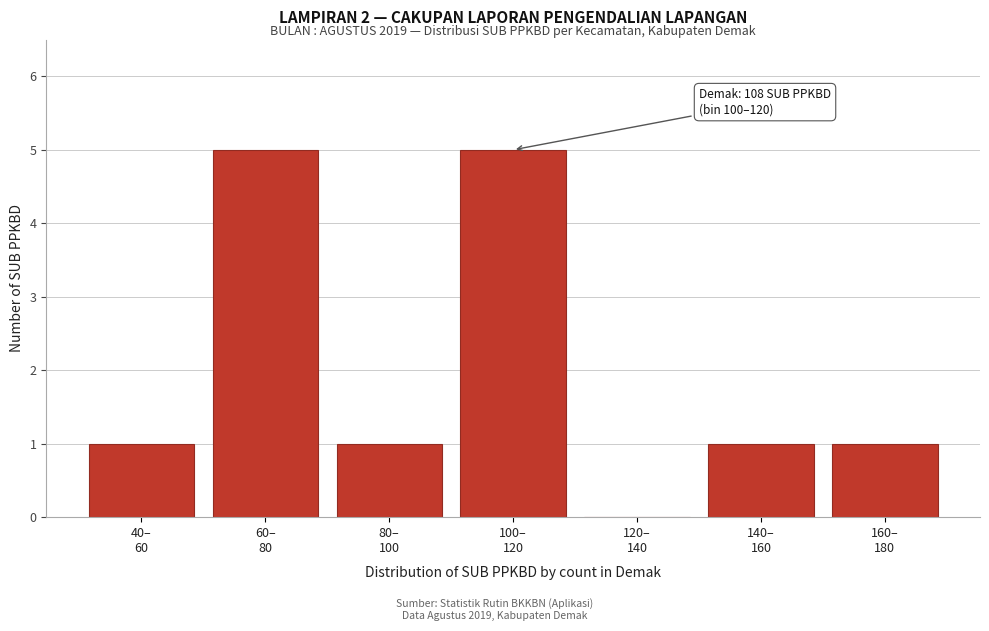

What is the sum of all values?

14